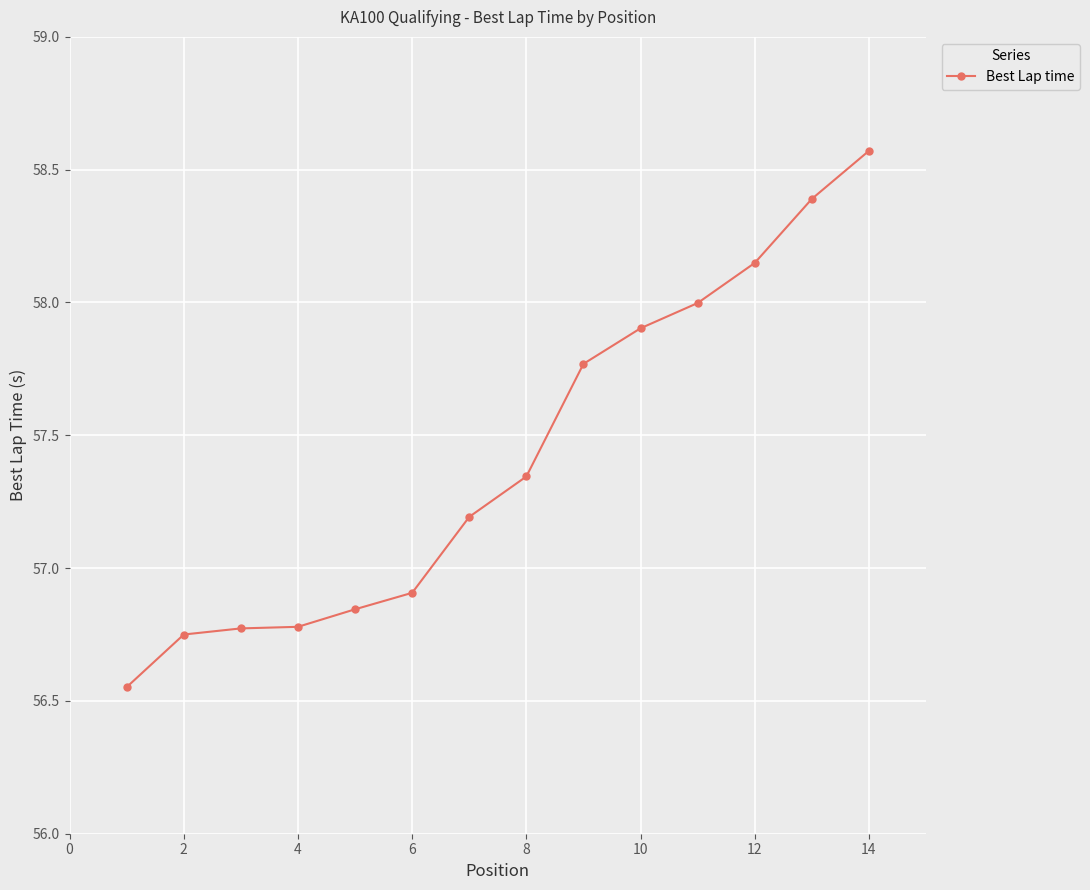

What is the average value?

57.4